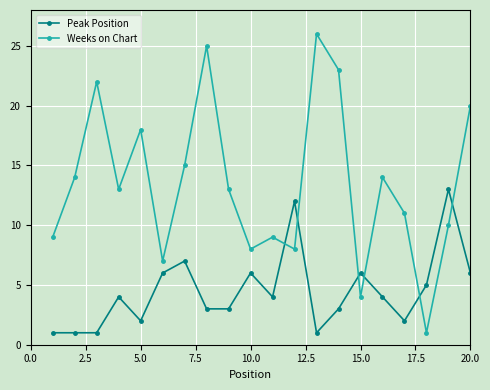

Reading right to left, transcribe all the data shown in this chart.

Peak Position: 6	13	5	2	4	6	3	1	12	4	6	3	3	7	6	2	4	1	1	1
Weeks on Chart: 20	10	1	11	14	4	23	26	8	9	8	13	25	15	7	18	13	22	14	9